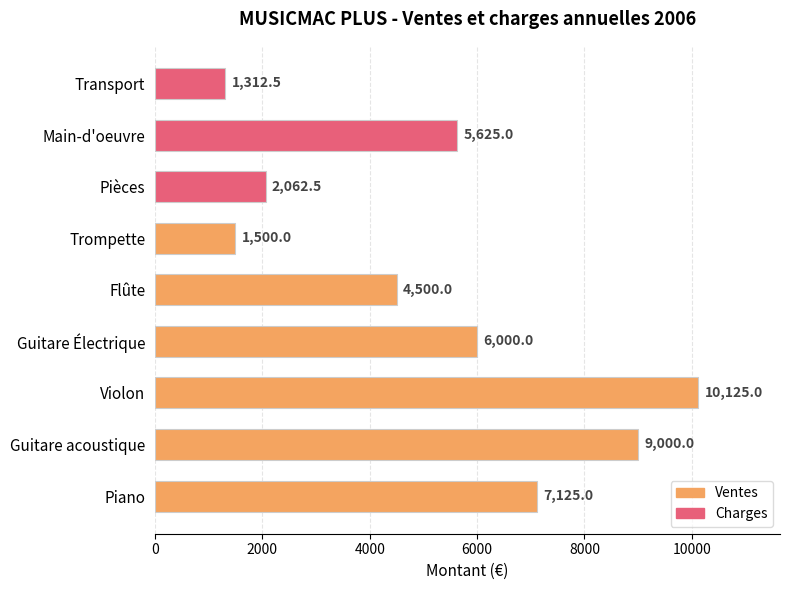

Reading bottom to top, transcribe all the data shown in this chart.

Piano=7125.0	Guitare acoustique=9000.0	Violon=10125.0	Guitare Électrique=6000.0	Flûte=4500.0	Trompette=1500.0	Pièces=2062.5	Main-d'oeuvre=5625.0	Transport=1312.5